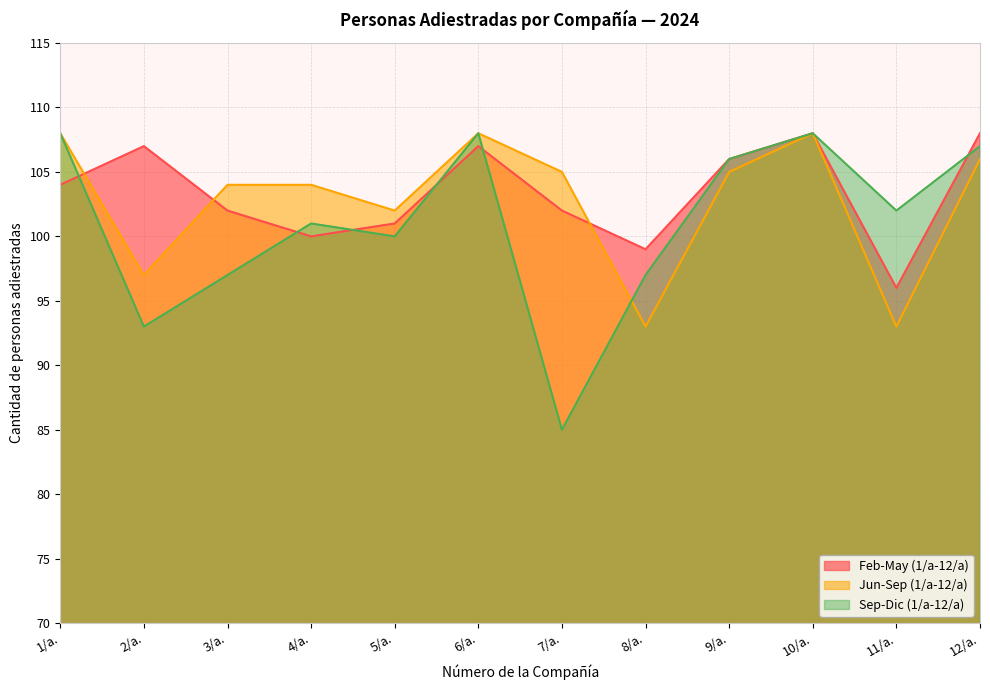

Which category has the lowest value in the Feb-May (1/a-12/a) series?

11/a.